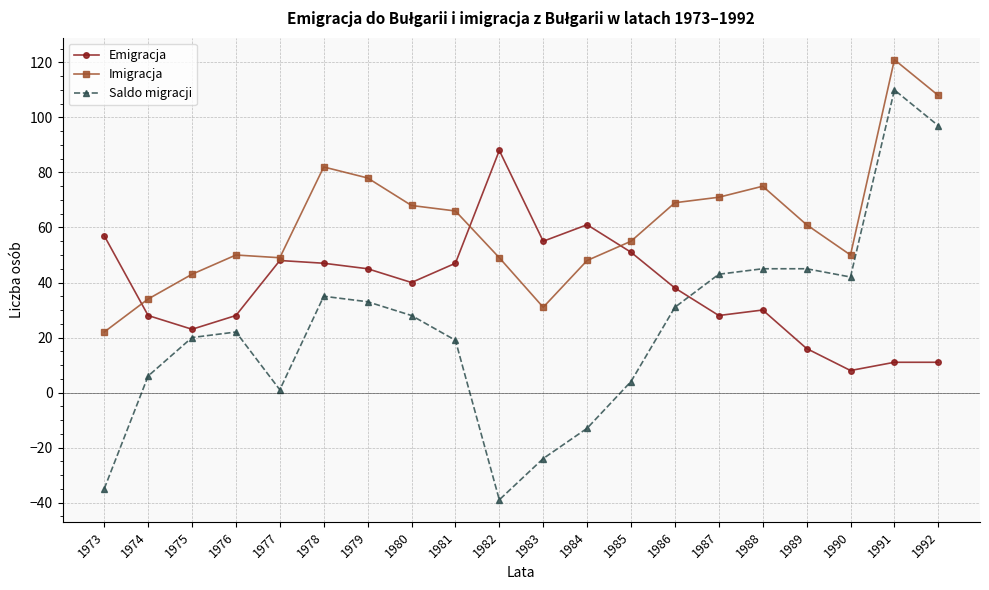

What is the difference between the Emigracja values at 1992 and 1989?

5